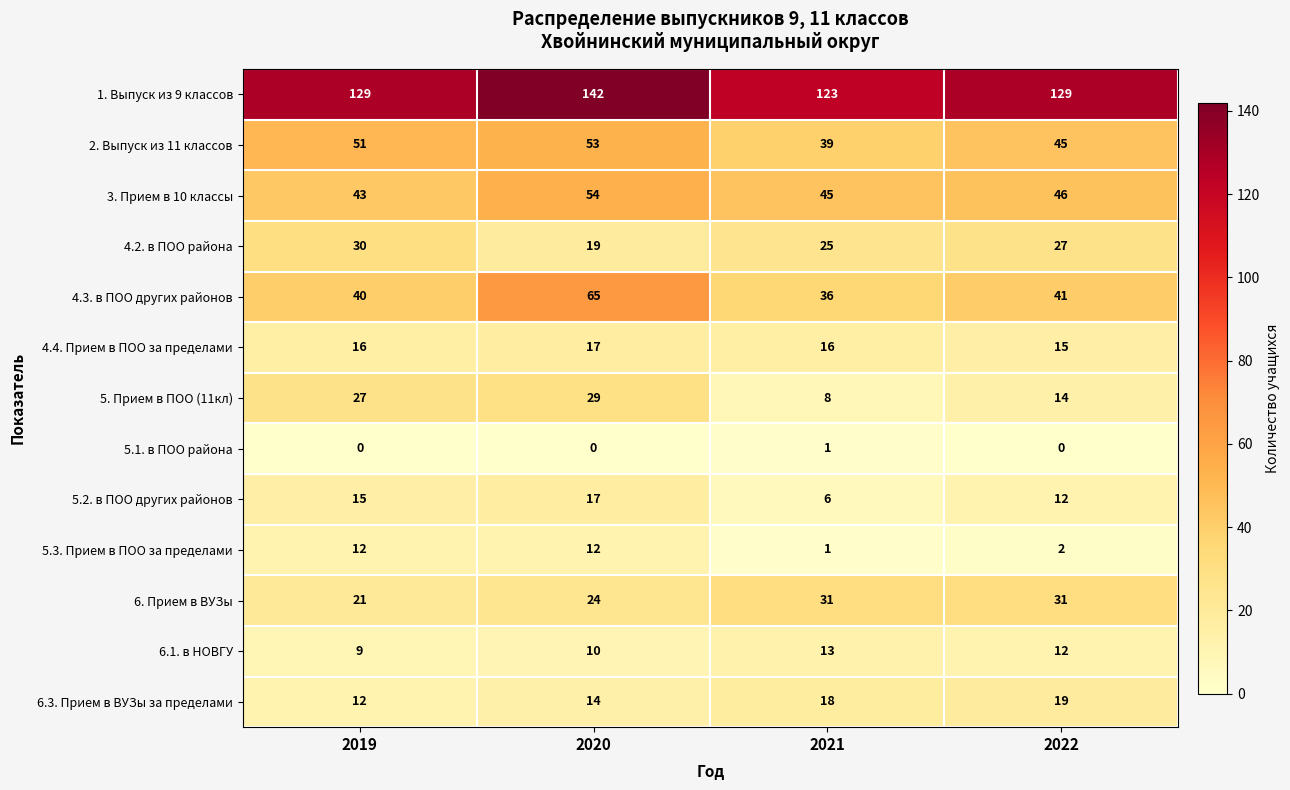

What is the difference between the maximum and minimum values in the 6.1. в НОВГУ series?

4